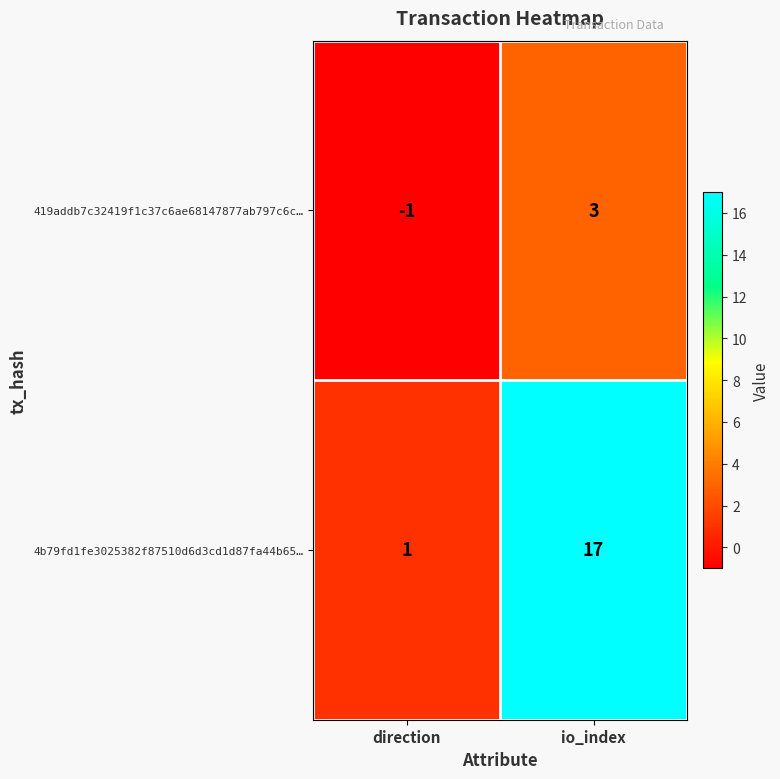

Which label corresponds to the smallest value in the chart?

direction